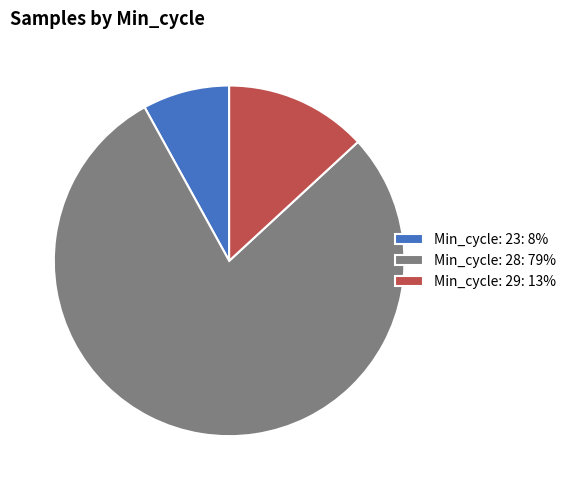

Between Min_cycle: 28: 79% and Min_cycle: 29: 13%, which is larger?

Min_cycle: 28: 79%